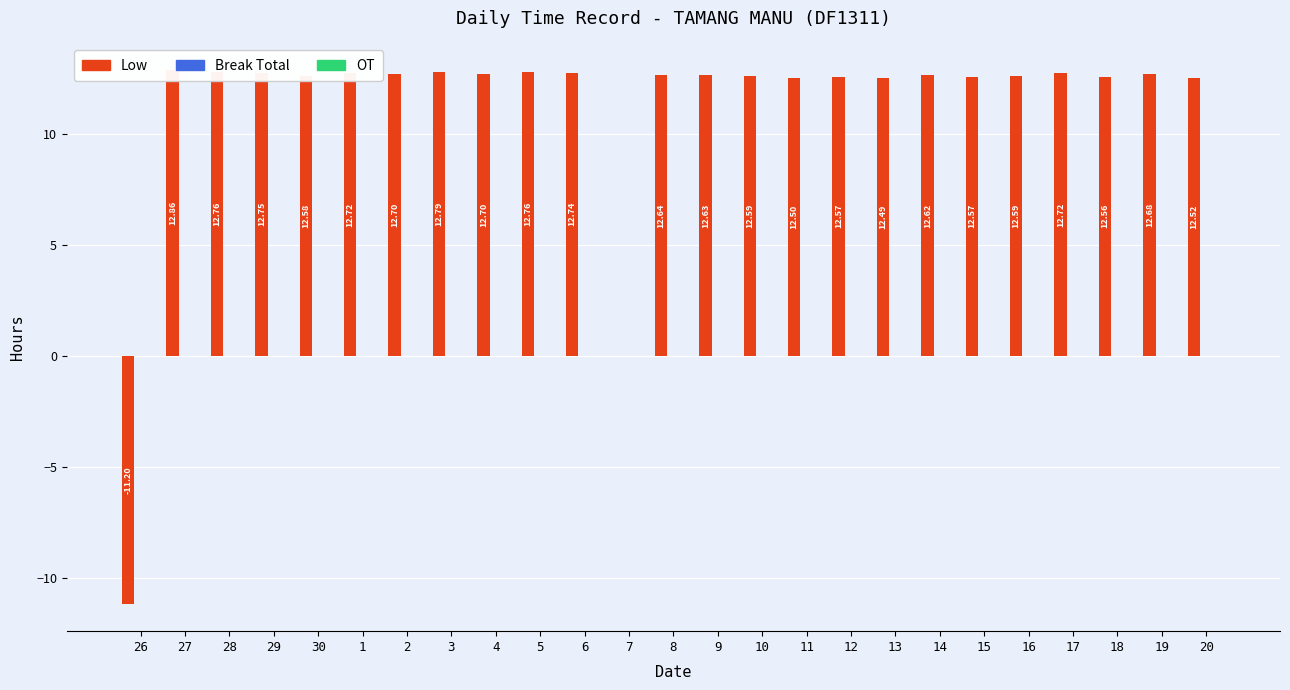

What position from the right is 26?

25